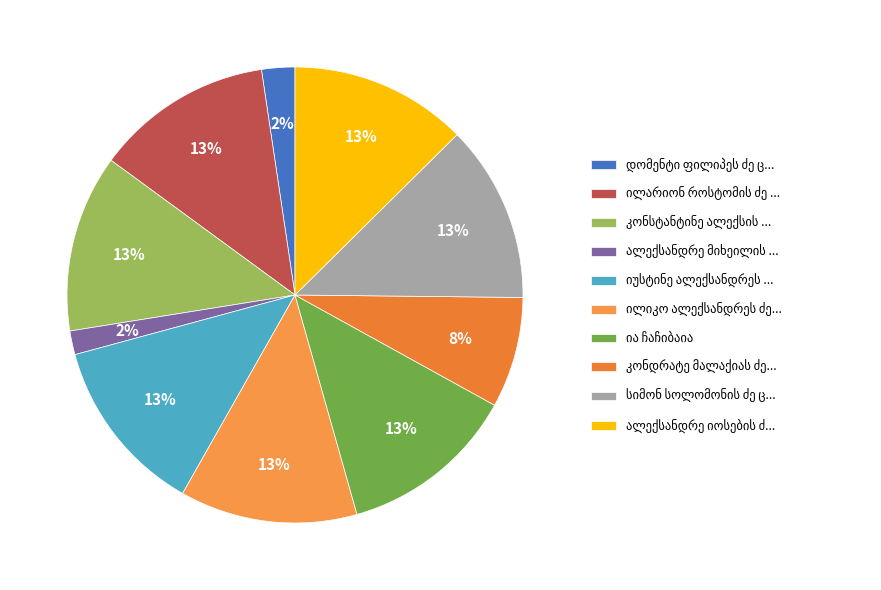

How many segments does this pie chart have?

10